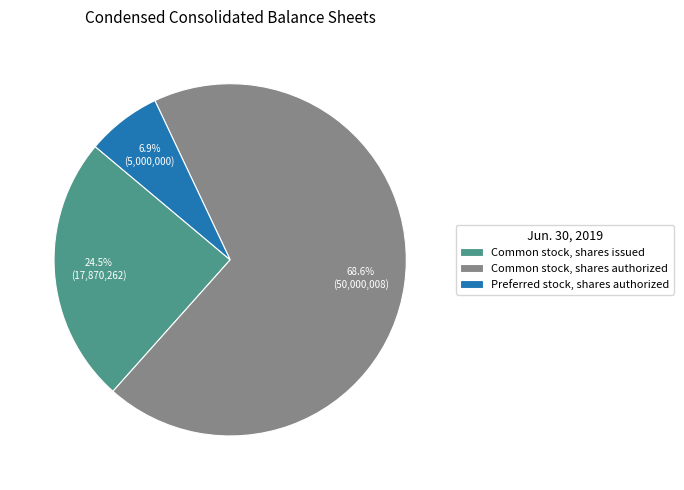

Which slice represents more than half of the pie?

Common stock, shares authorized